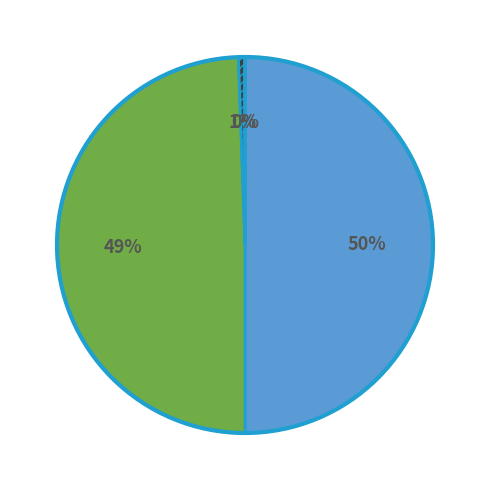

To the nearest percent, what is the difference between the largest and smallest slice percentages?

50%